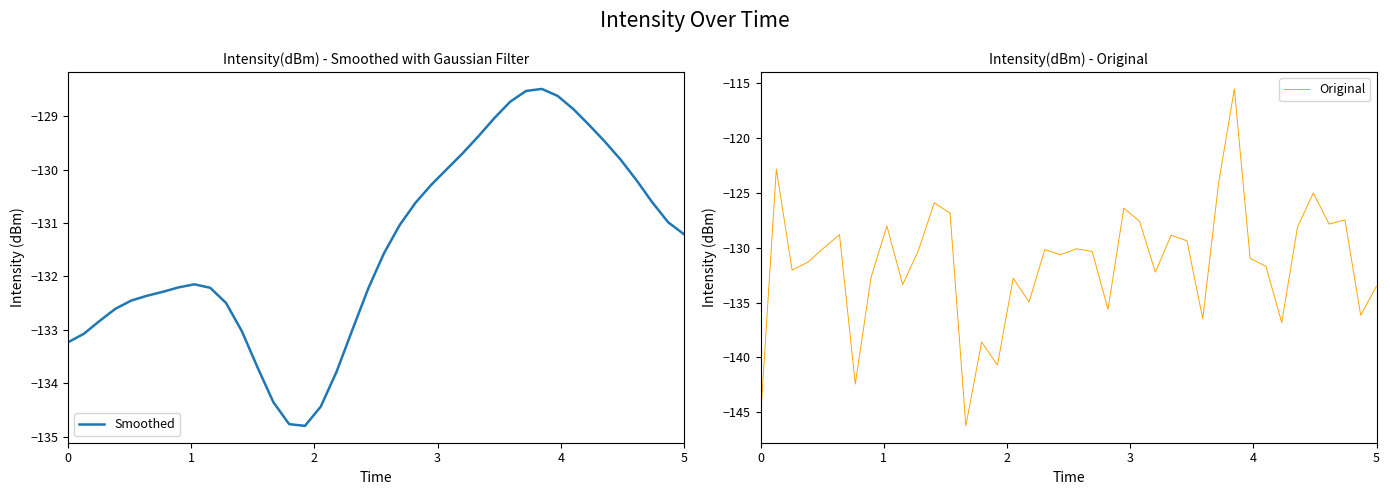

What is the lowest value of the Smoothed series?

-134.8